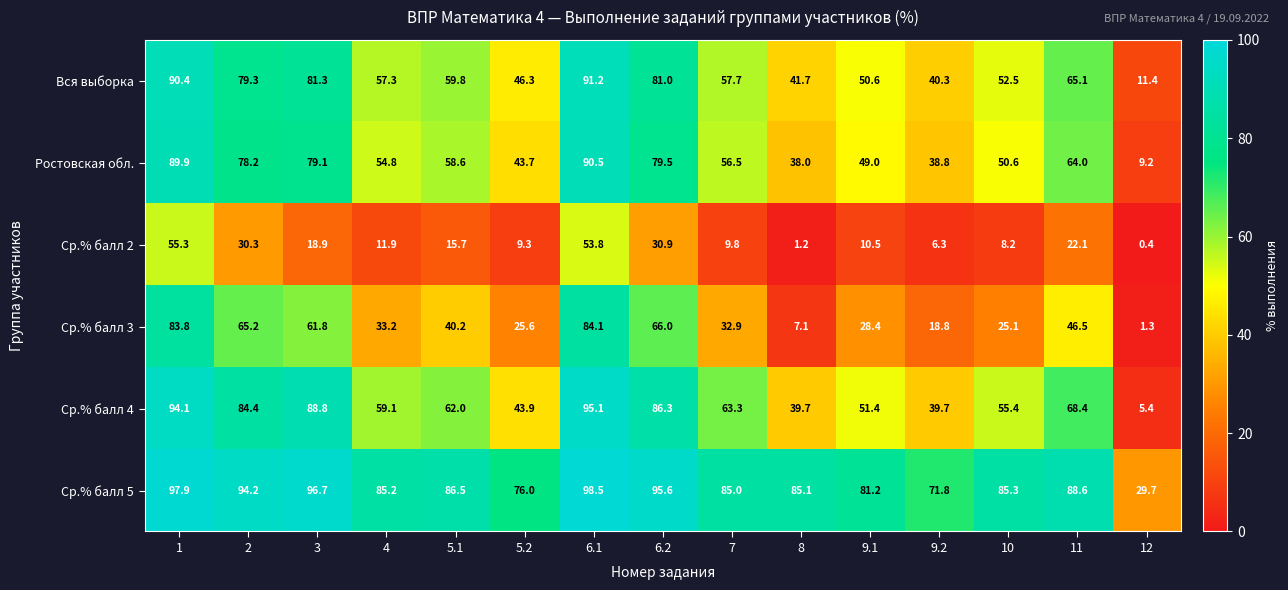

Which series changed the most between 1 and 8?

Ср.% балл 3